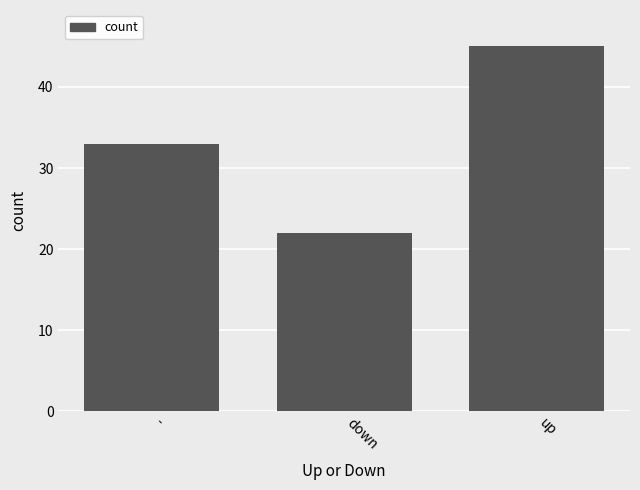

What is the label of the 2nd bar from the left?

down